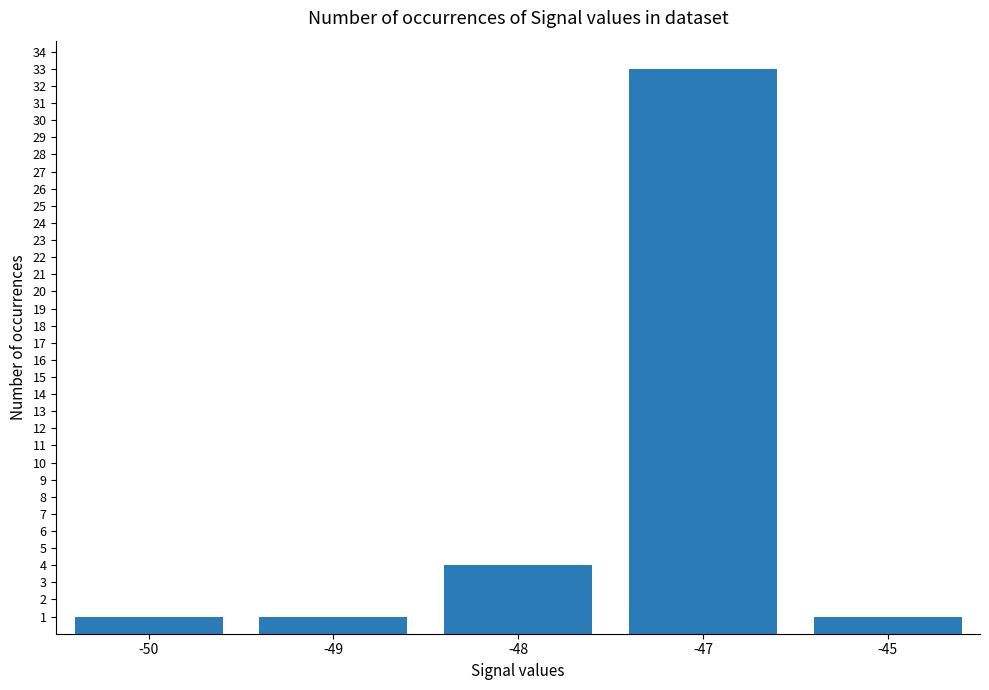

True or false: the data shows 33 at -47.

True